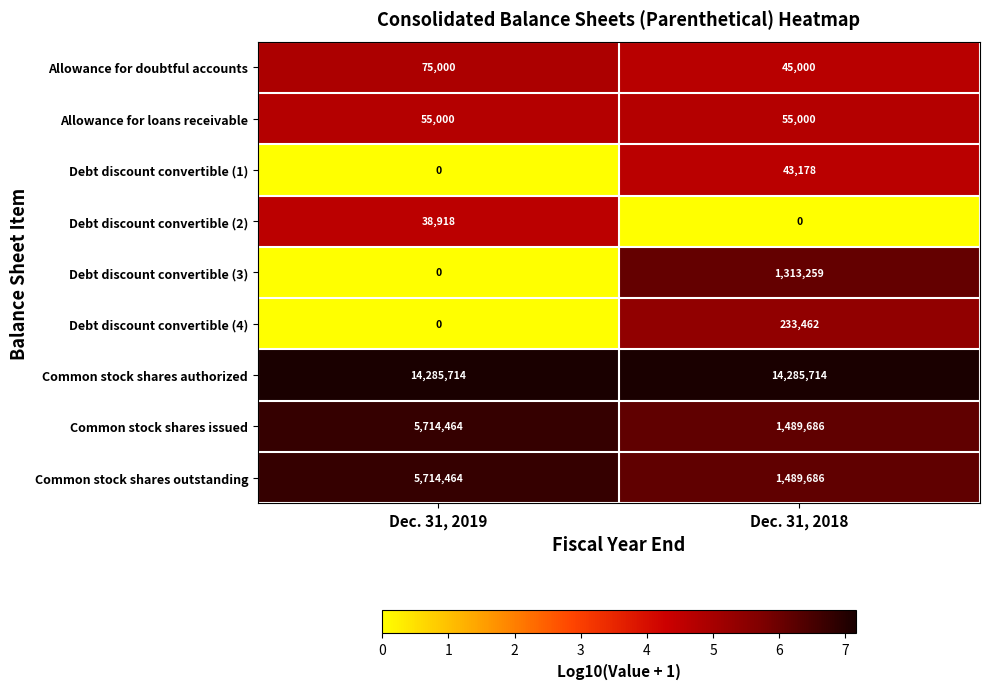

The value of Allowance for doubtful accounts at Dec. 31, 2018 is 63817. True or false?

False